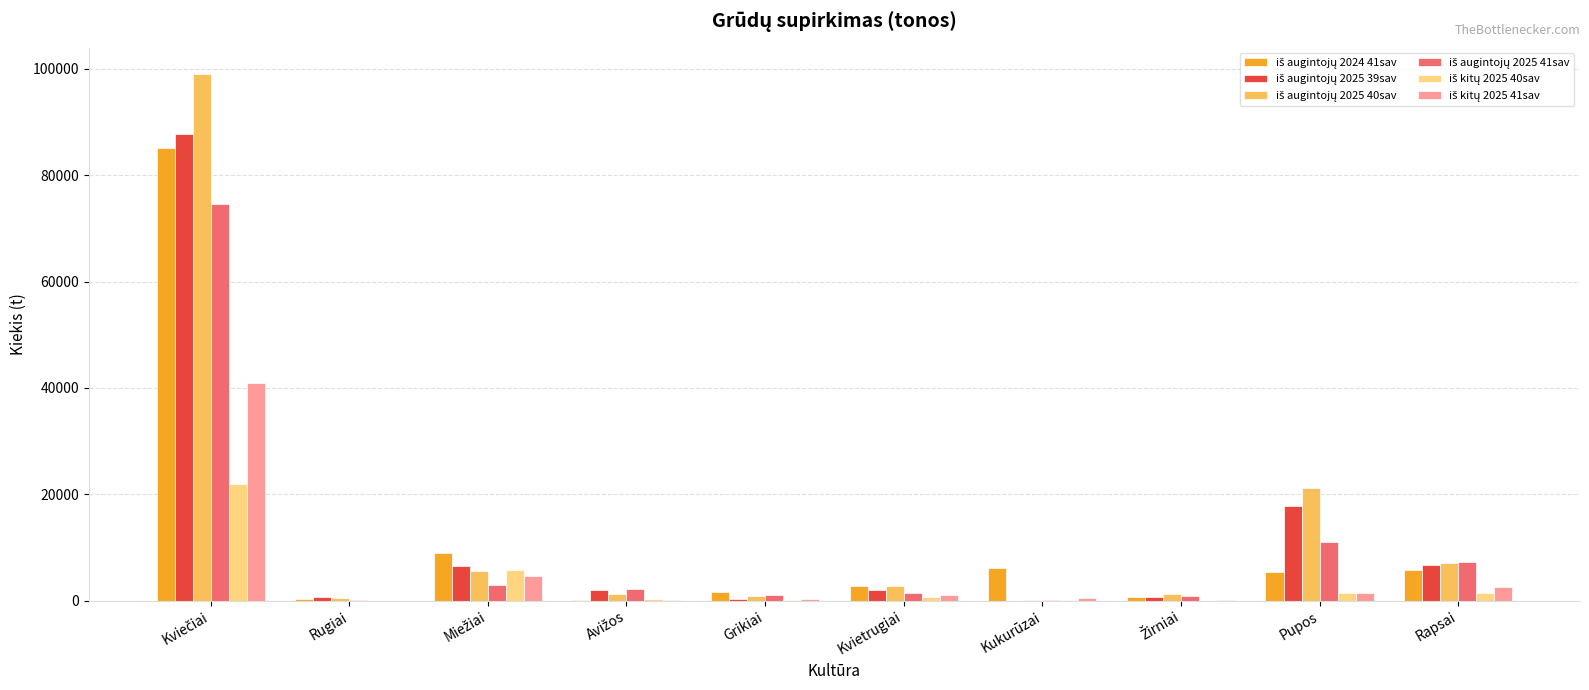

Are the bars grouped side by side (vs. stacked)?

Yes